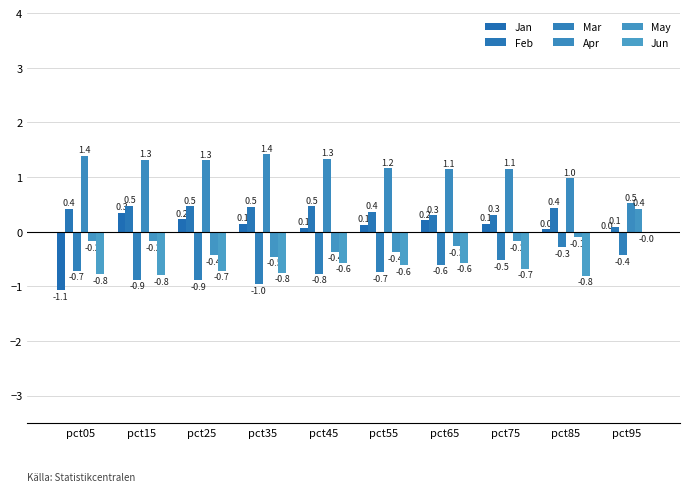

Which series changed the most between pct05 and pct25?

Jan